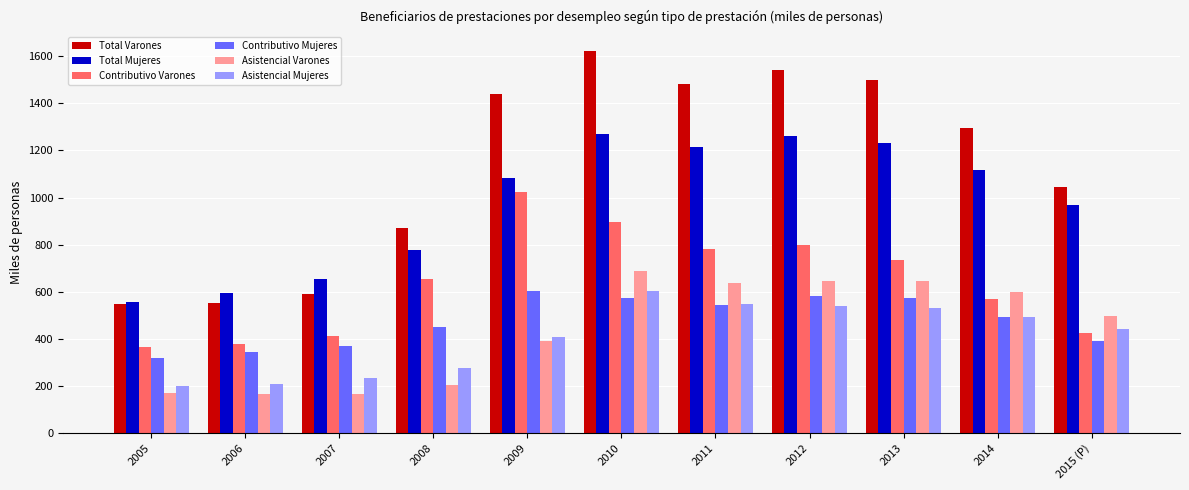

Read the Asistencial Varones value at 2007.

167.2